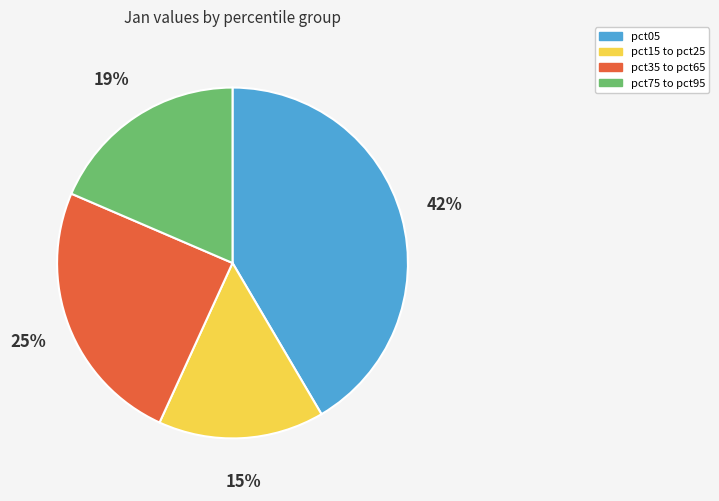

What is the smallest slice in the pie chart?

pct15 to pct25